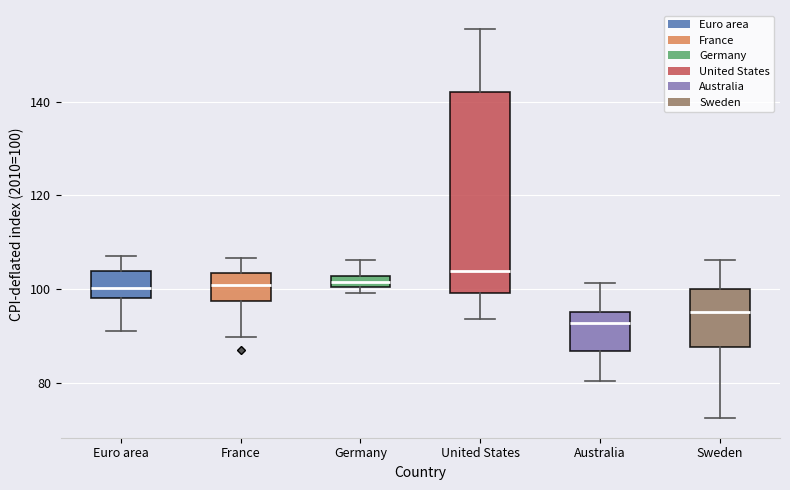

Where does the lower whisker of the box for Australia end on the y-axis? The values are not printed on the chart, so give them approximately, as read against the axis.

80